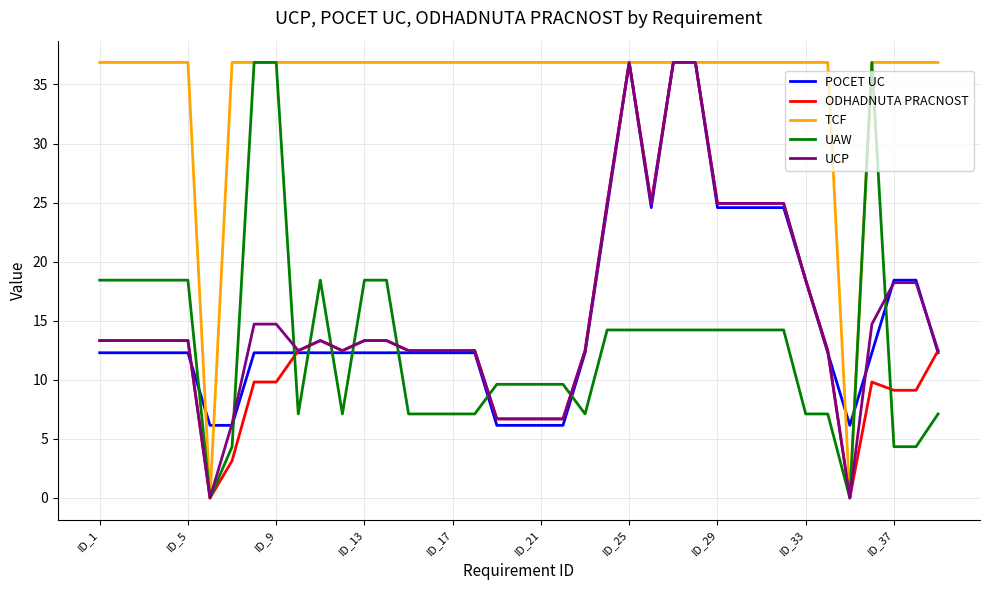

Which series has the largest total across all categories?

TCF